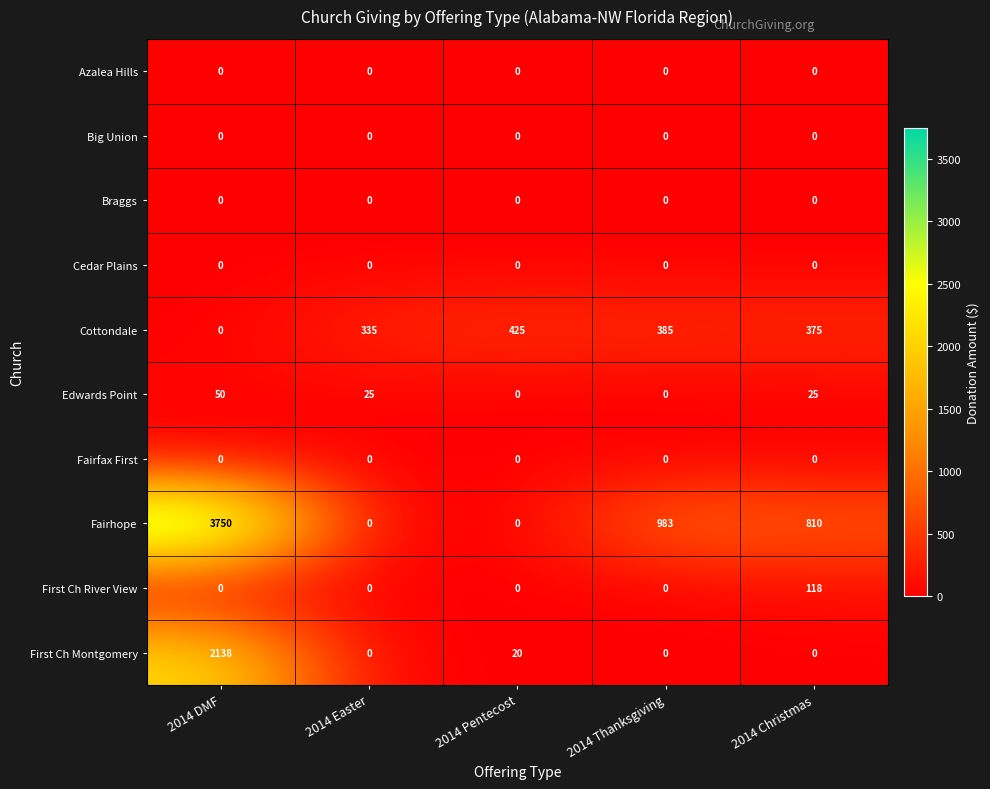

Between 2014 DMF and 2014 Thanksgiving, which series saw the biggest shift?

Fairhope